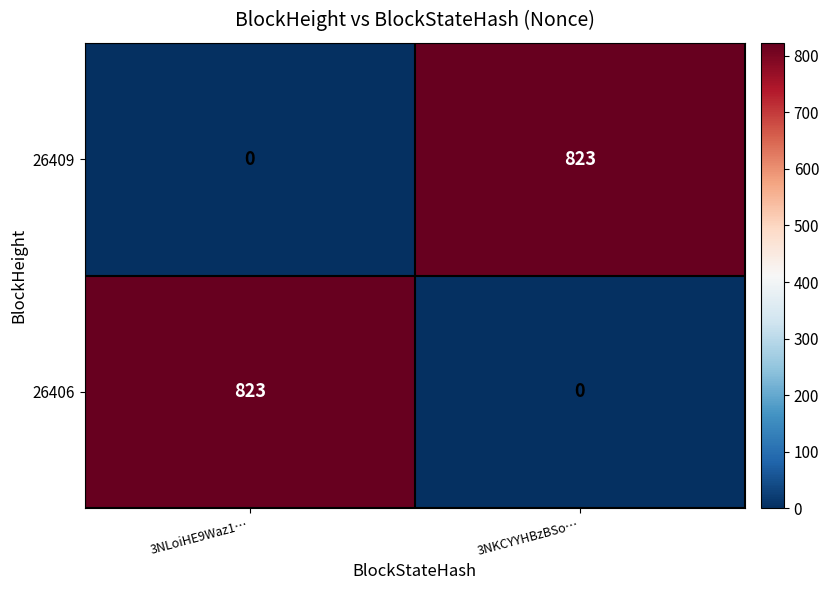

Rank the series at 3NKCYYHBzBSo… from lowest to highest value.

26406, 26409